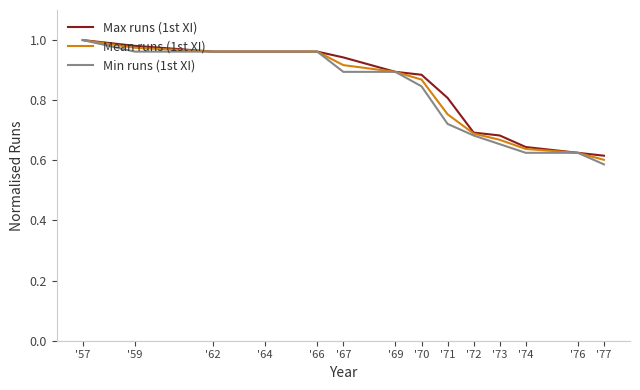

At which label does Mean runs (1st XI) reach its peak?

'57